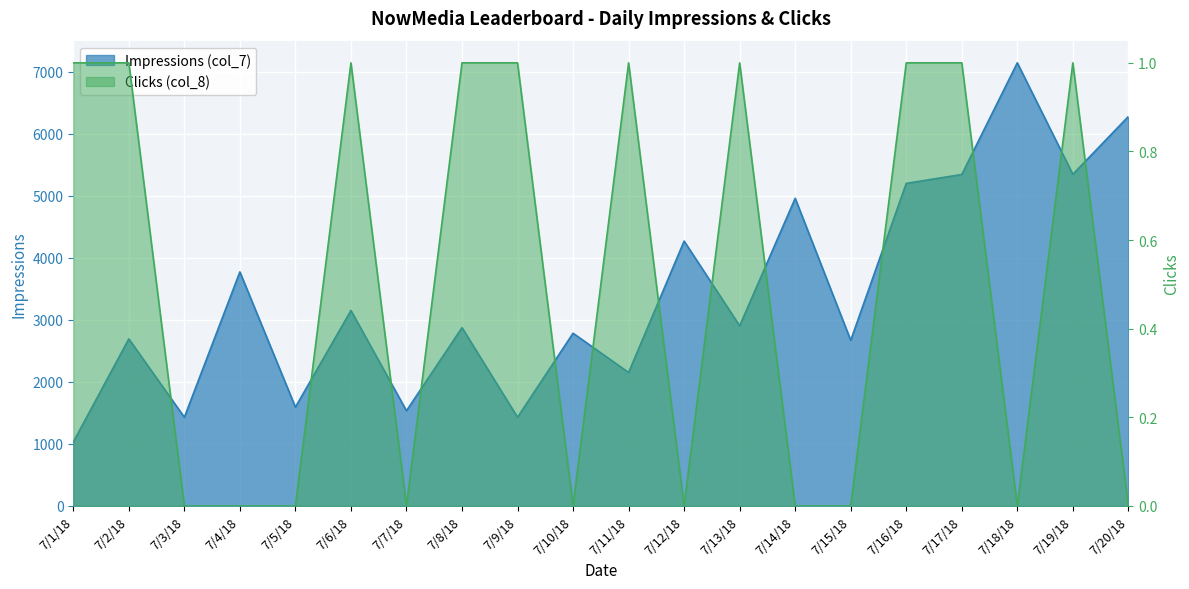

List the labels in order of Impressions (col_7) value, largest first.

7/18/18, 7/20/18, 7/19/18, 7/17/18, 7/16/18, 7/14/18, 7/12/18, 7/4/18, 7/6/18, 7/13/18, 7/8/18, 7/10/18, 7/2/18, 7/15/18, 7/11/18, 7/5/18, 7/7/18, 7/3/18, 7/9/18, 7/1/18